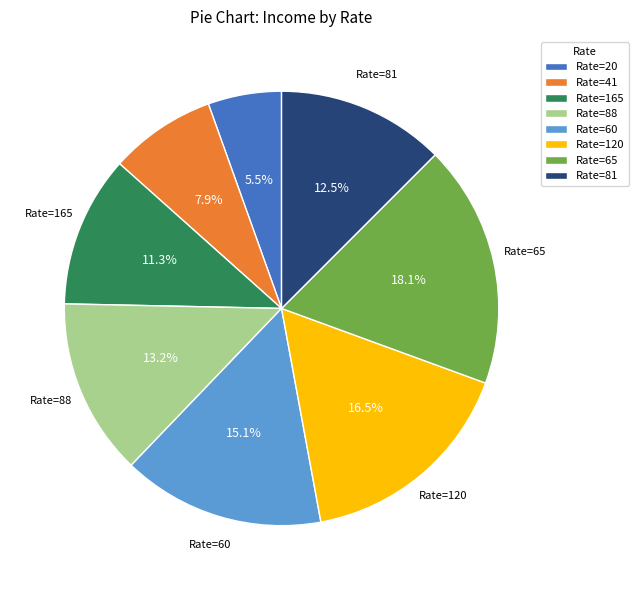

Rank the categories by value from lowest to highest.

Rate=20, Rate=41, Rate=165, Rate=81, Rate=88, Rate=60, Rate=120, Rate=65